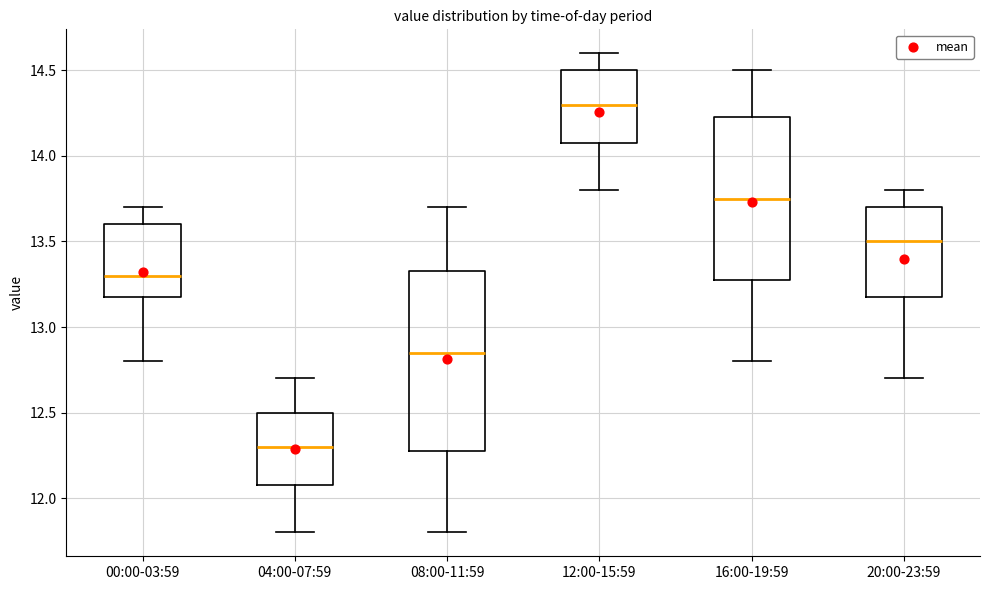

Reading left to right, read every box against the y-axis: the position of its median line, the range the box covers, and the ends of its whiskers. The values are not printed on the chart, so give them approximately, as read against the axis.

00:00-03:59: median 13.30, box 13.20 to 13.60, whiskers 12.80 to 13.70
04:00-07:59: median 12.30, box 12.10 to 12.50, whiskers 11.80 to 12.70
08:00-11:59: median 12.85, box 12.30 to 13.35, whiskers 11.80 to 13.70
12:00-15:59: median 14.30, box 14.10 to 14.50, whiskers 13.80 to 14.60
16:00-19:59: median 13.75, box 13.30 to 14.25, whiskers 12.80 to 14.50
20:00-23:59: median 13.50, box 13.20 to 13.70, whiskers 12.70 to 13.80